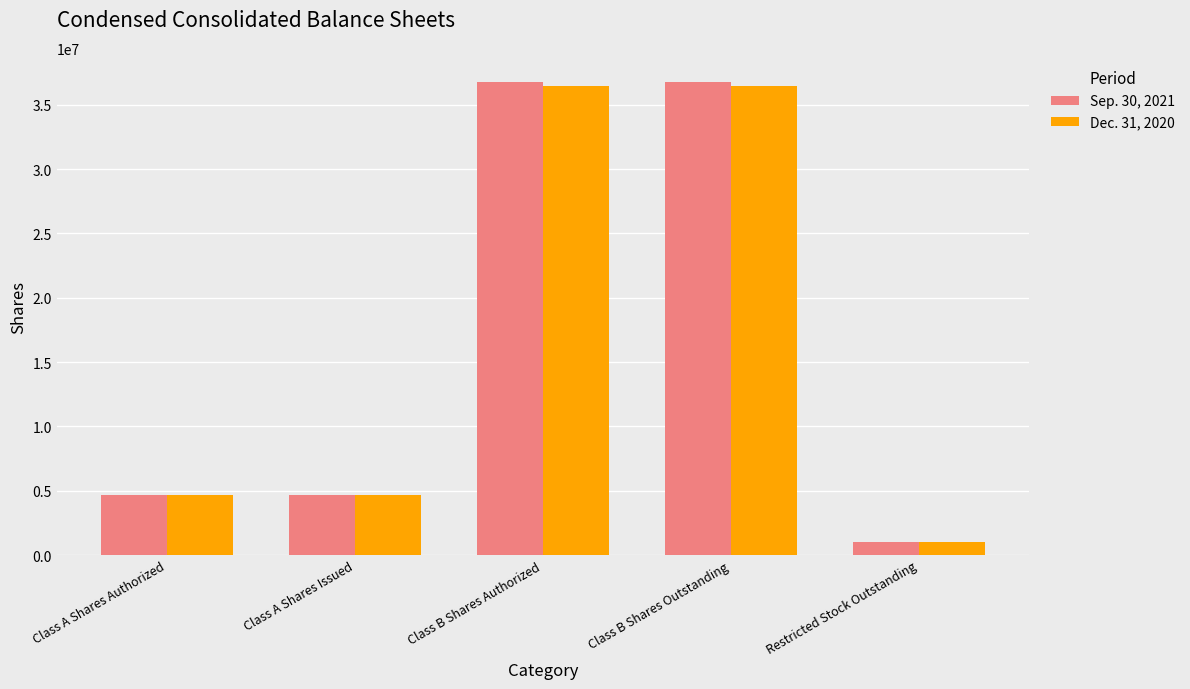

Rank the series by their average value, from highest to lowest.

Sep. 30, 2021, Dec. 31, 2020